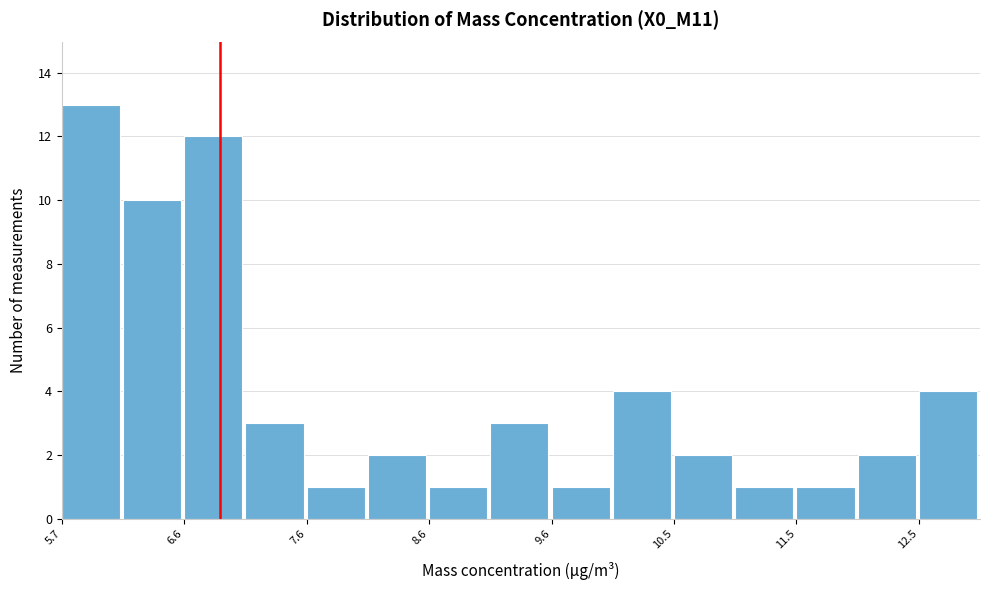

Reading left to right, list every bar in this chart as the range it spans on the x-axis followed by its height. Neither the bar edges nor the heights are printed on the chart, so give them approximately, as read against the axes.

5.7 to 6.1: 13
6.1 to 6.6: 10
6.6 to 7.1: 12
7.1 to 7.6: 3
7.6 to 8.1: 1
8.1 to 8.6: 2
8.6 to 9.1: 1
9.1 to 9.6: 3
9.6 to 10.0: 1
10.0 to 10.5: 4
10.5 to 11.0: 2
11.0 to 11.5: 1
11.5 to 12.0: 1
12.0 to 12.5: 2
12.5 to 13.0: 4